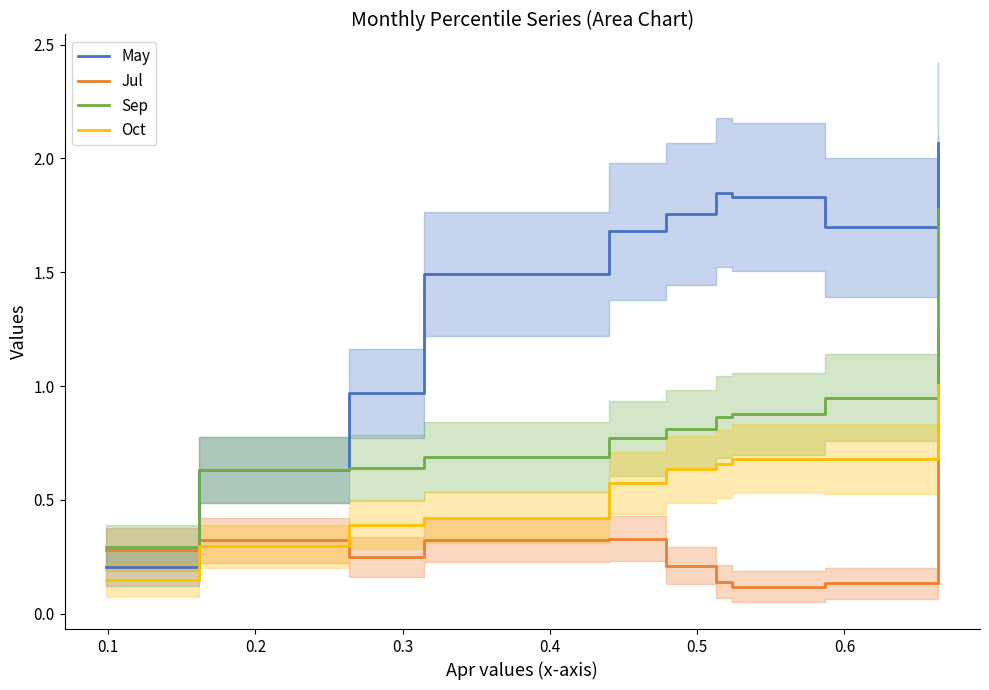

How many times do Oct and Jul cross each other?

2